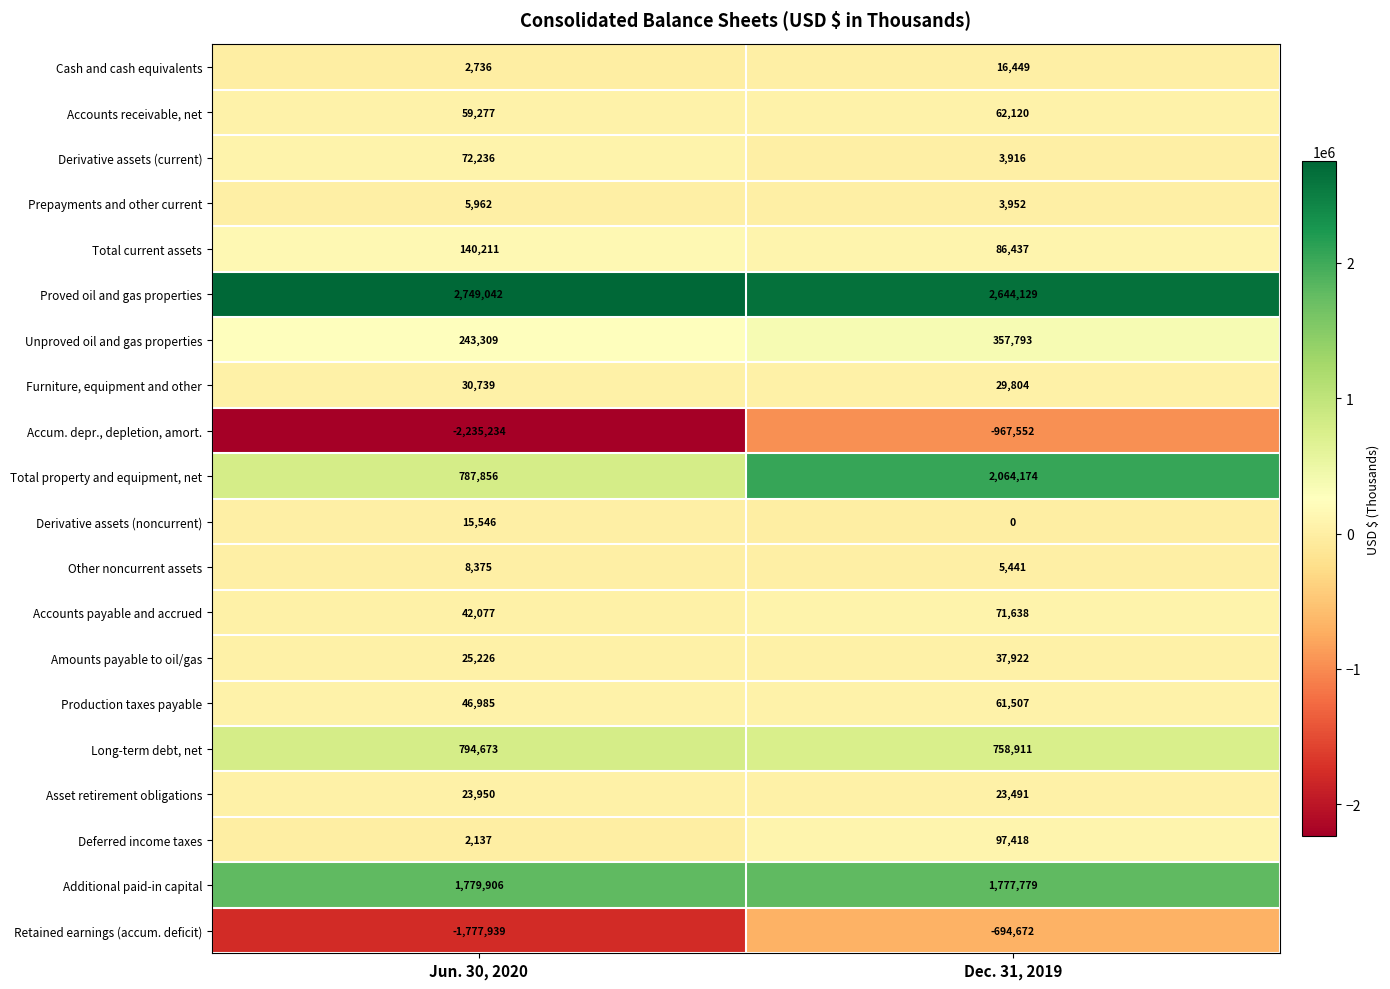

What is the sum of the Amounts payable to oil/gas values at Dec. 31, 2019 and Jun. 30, 2020?

63148